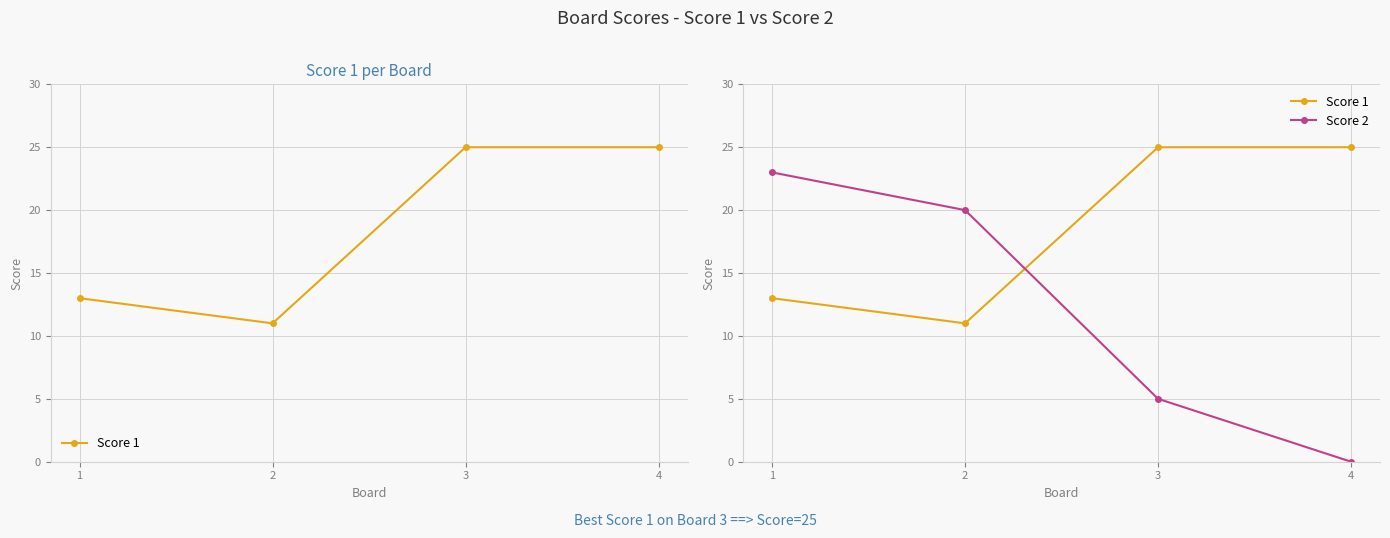

List the series in order of their peak value, highest first.

Score 1, Score 2